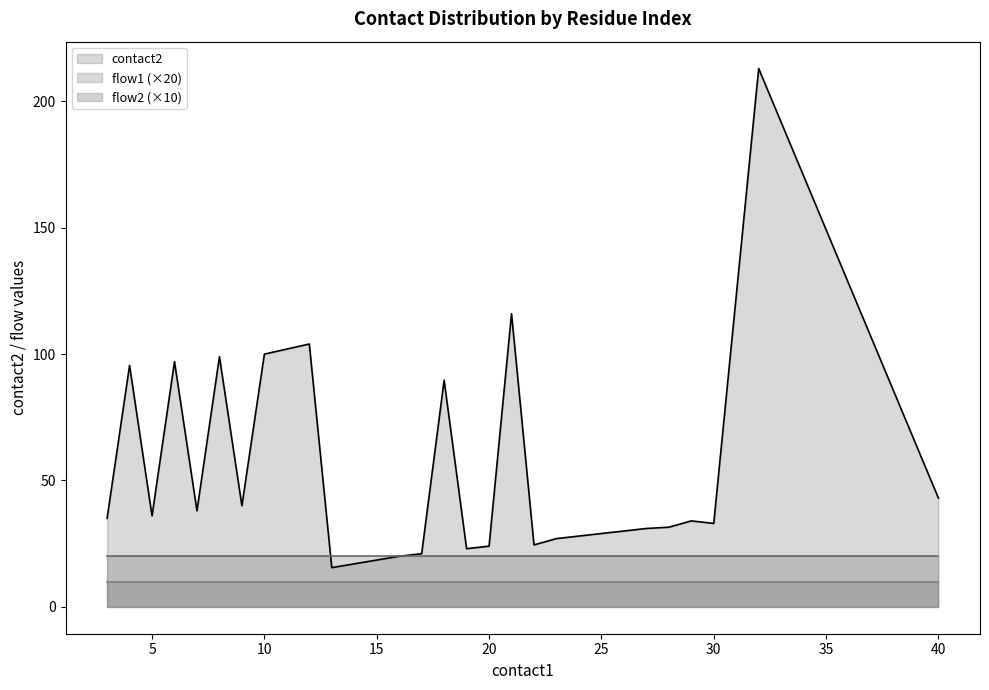

True or false: contact2 has a value of 215 at 32.

True